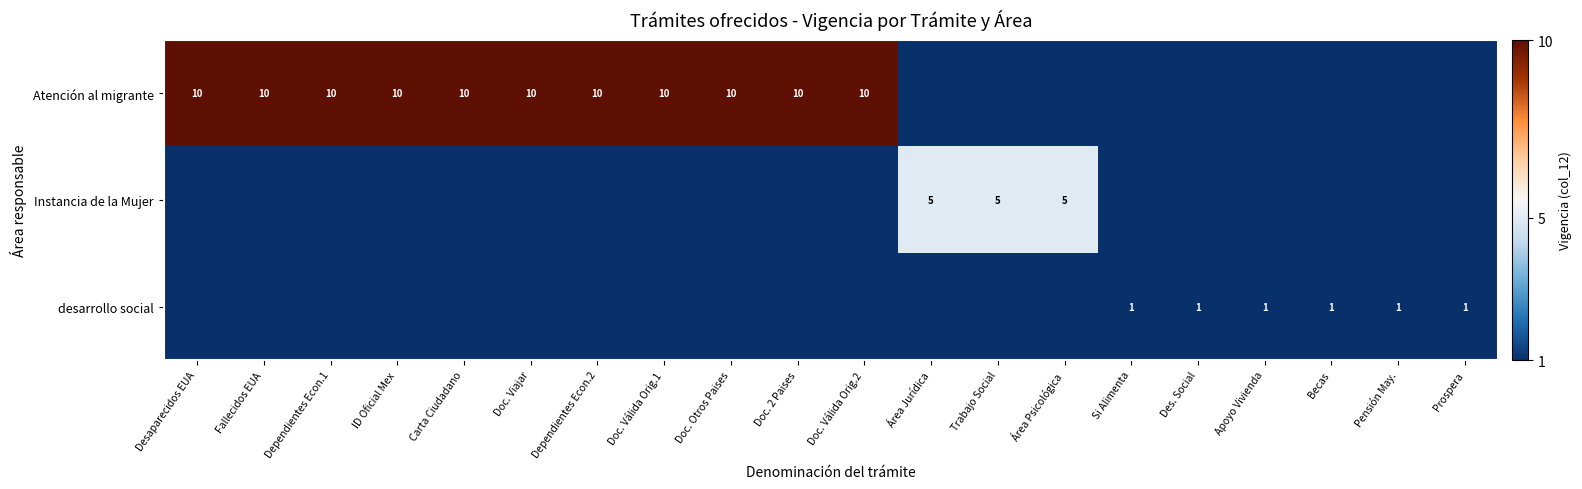

The Atención al migrante series shows 3 at Doc. Válida Orig.1. True or false?

False